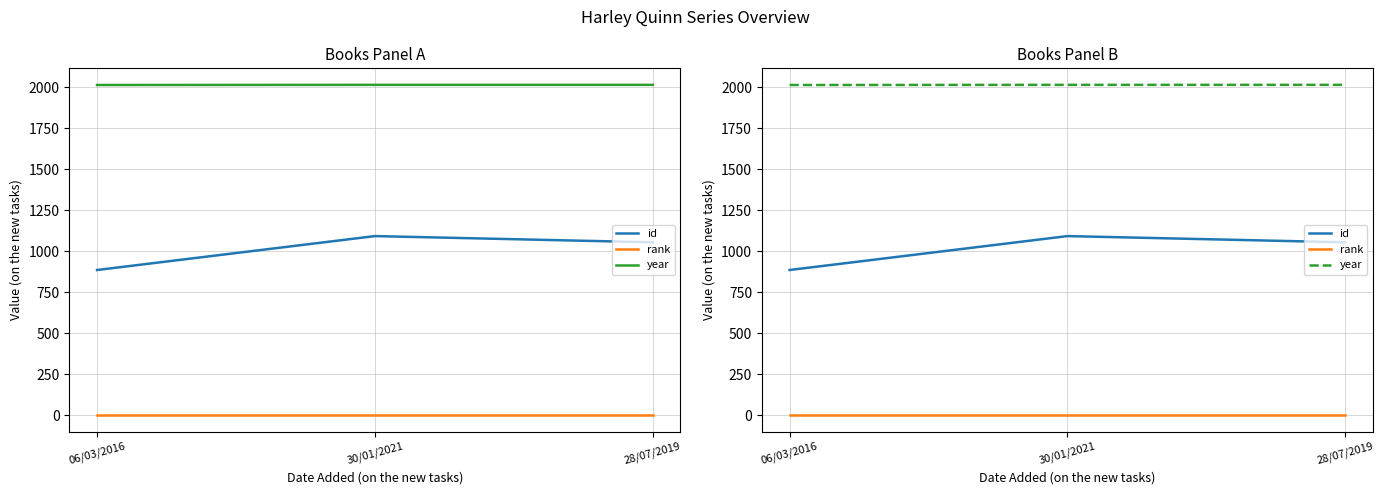

What is the label of the 2nd point from the right?

30/01/2021